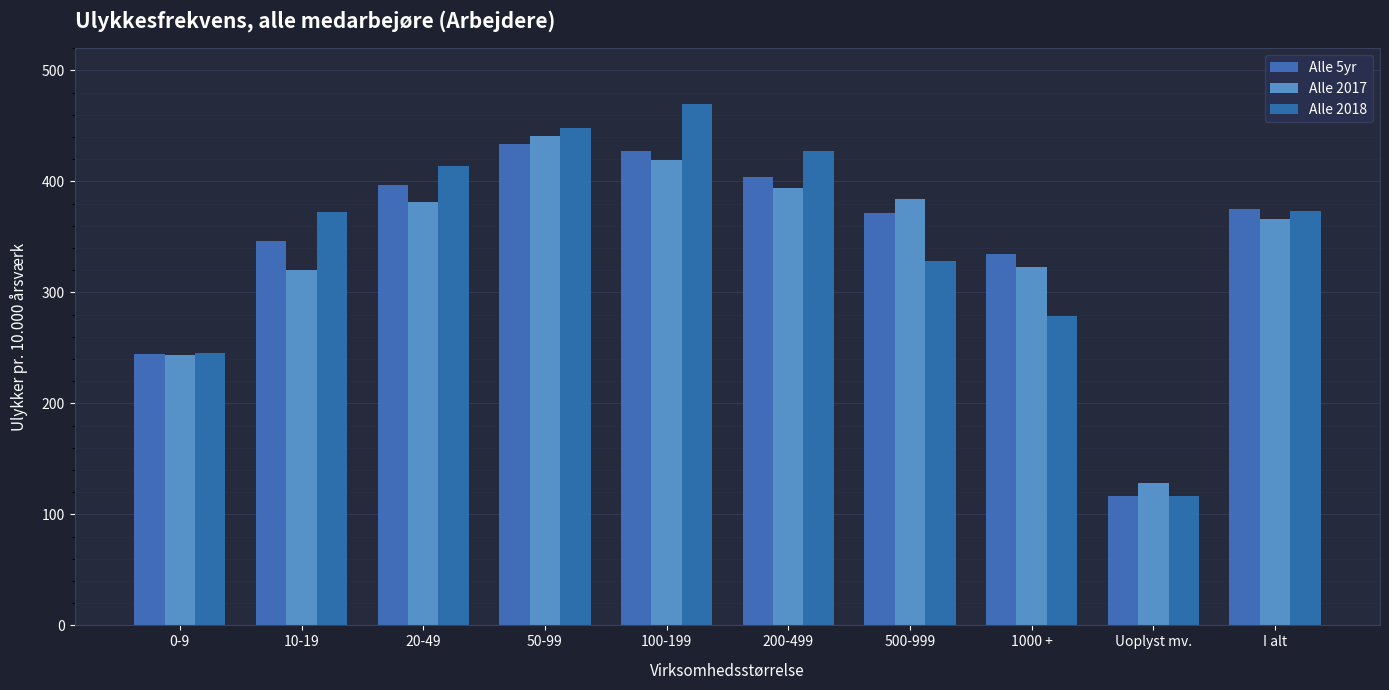

Where does the Alle 5yr series first go above 374?

20-49